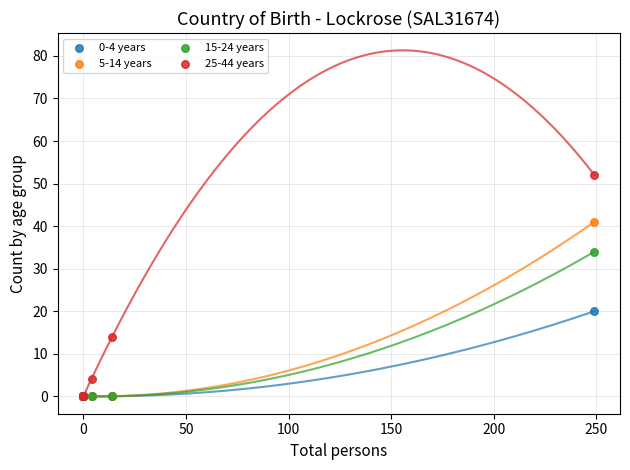

Across all series, what Y value is closest to 26?

20